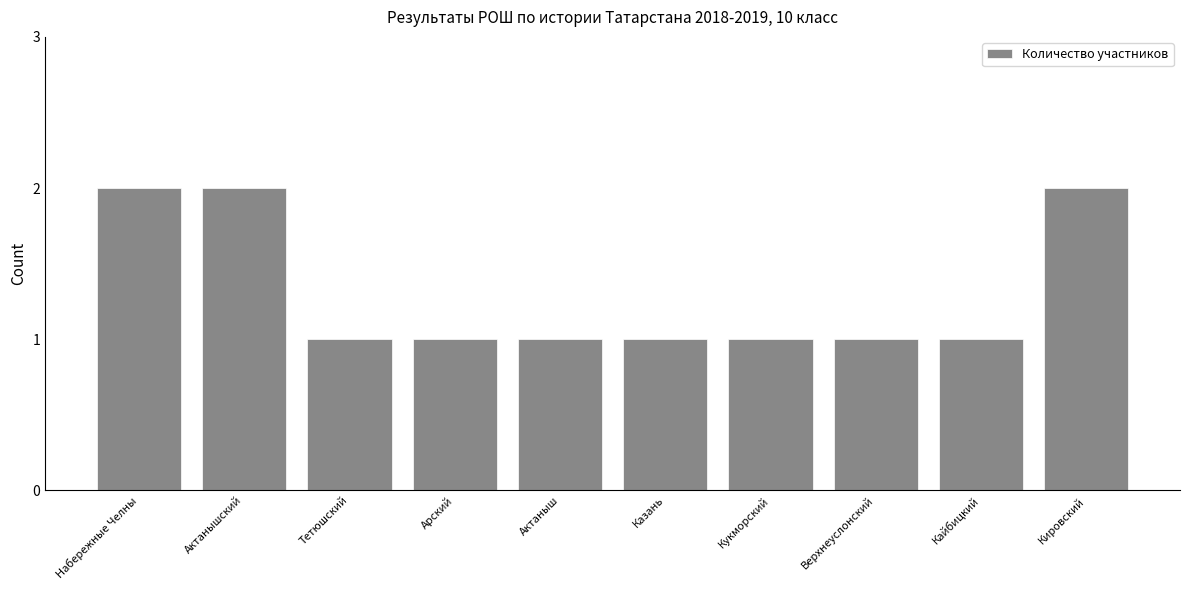

How many series are shown in this chart?

1